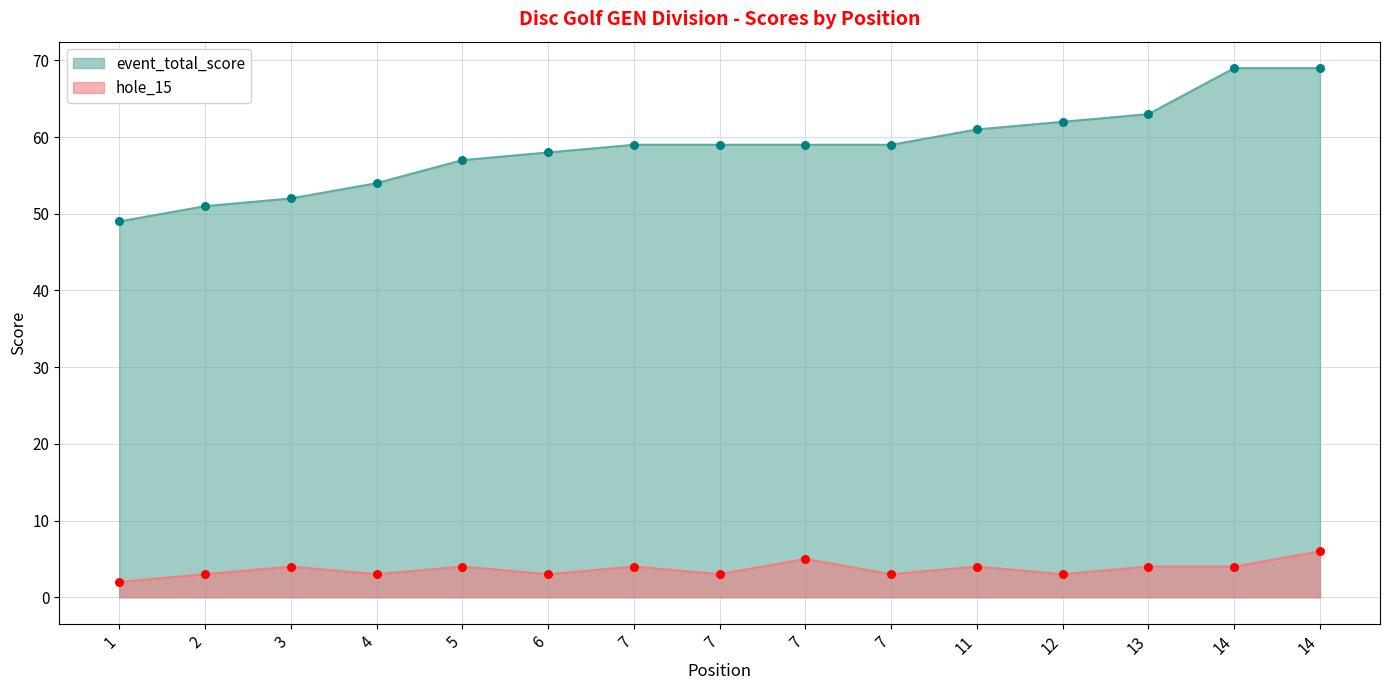

Which series has the largest Y range (max minus min)?

event_total_score